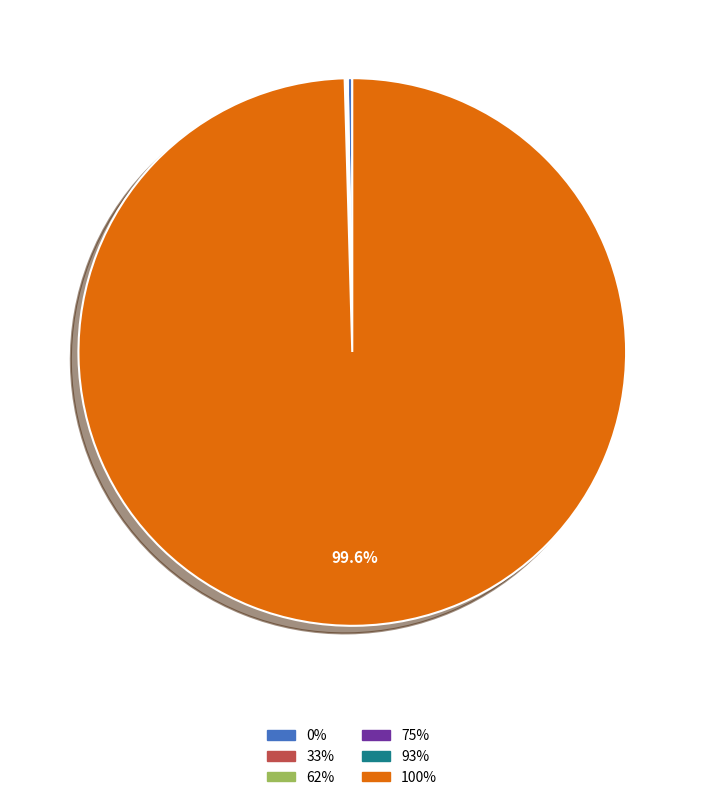

Does any single category account for the majority?

Yes